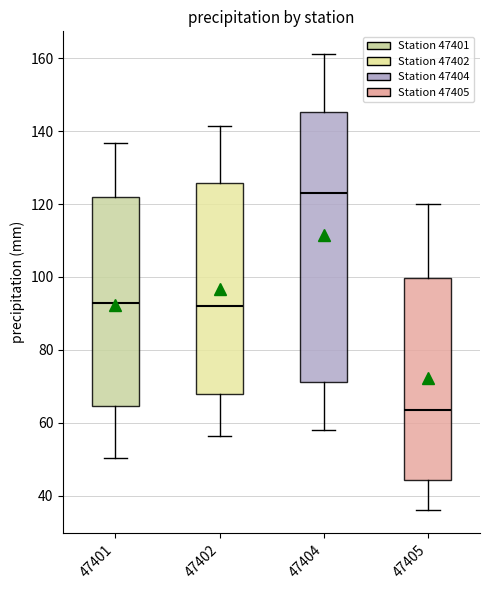

Comparing the boxes themselves (not the whiskers), which one is the tallest?

47404